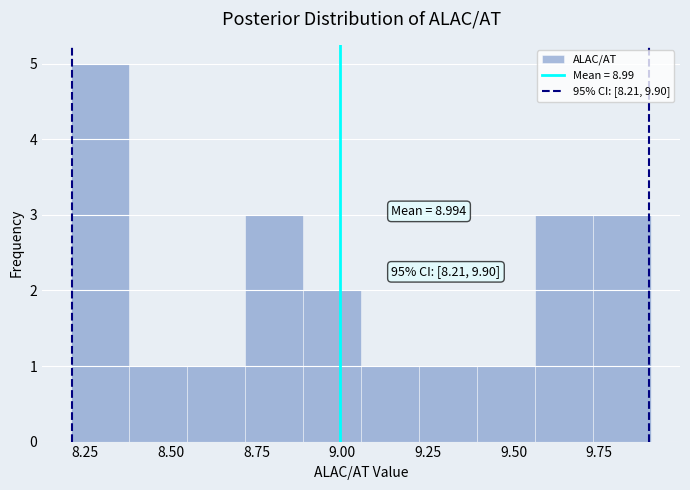

Around what value on the x-axis is the tallest bar? Give the approximate position of its centre, as read against the axis.

8.30